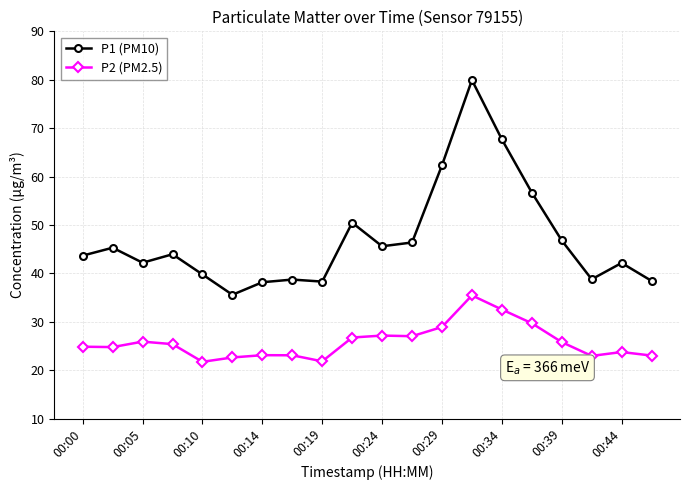

What is the value of the P1 (PM10) point at the 4th from the left?

44.0